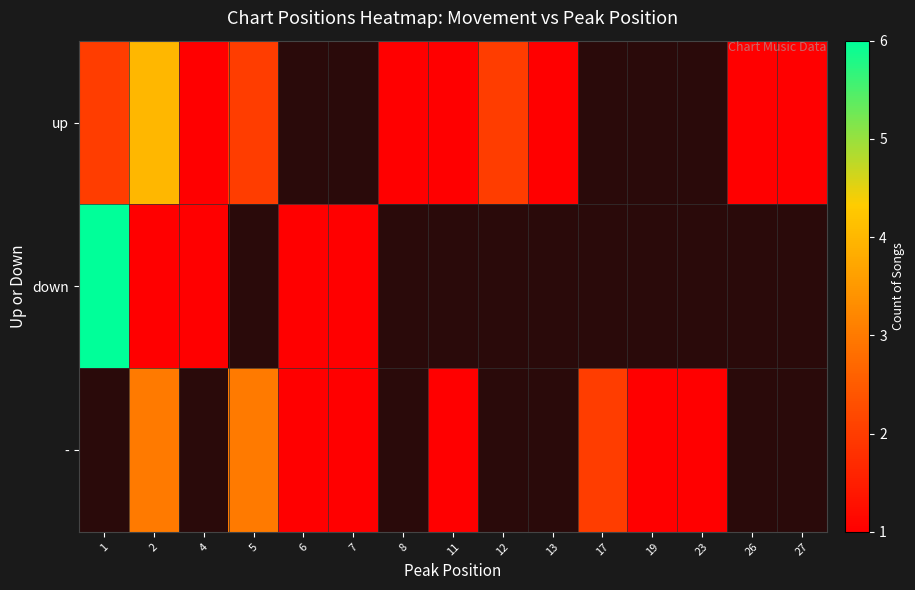

At how many categories does at least one series exceed 2?

3